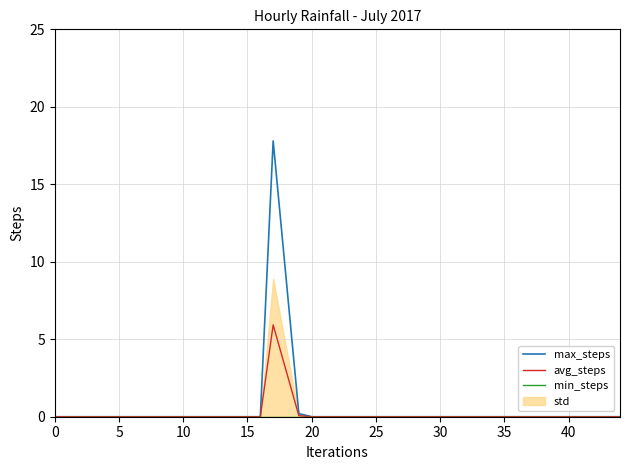

How many interior local peaks does the std series have?

1